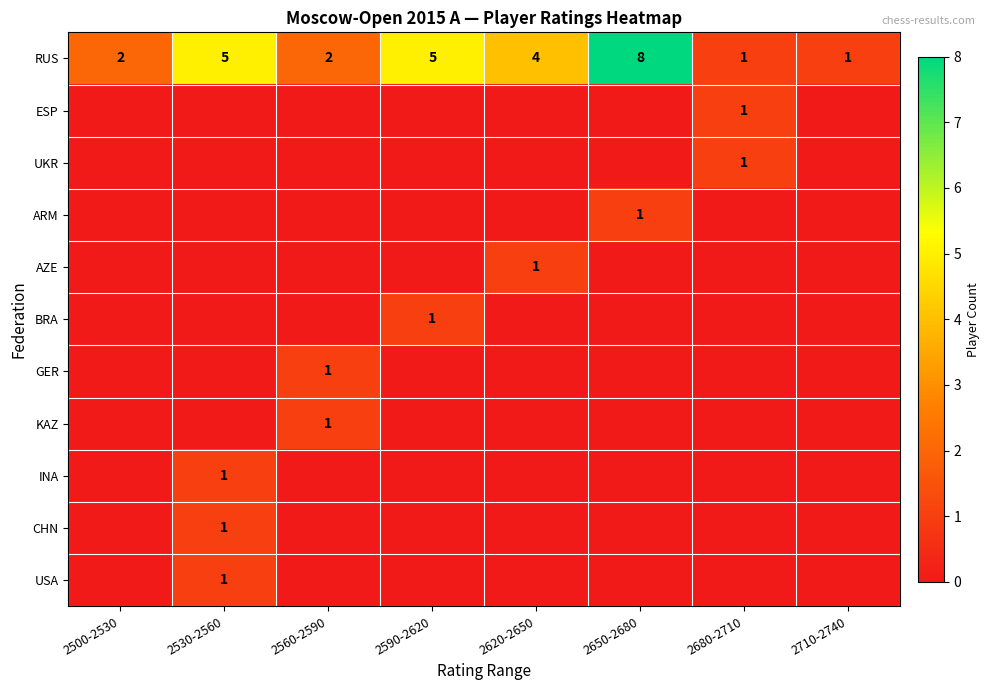

What value does the RUS series have at 2710-2740?

1